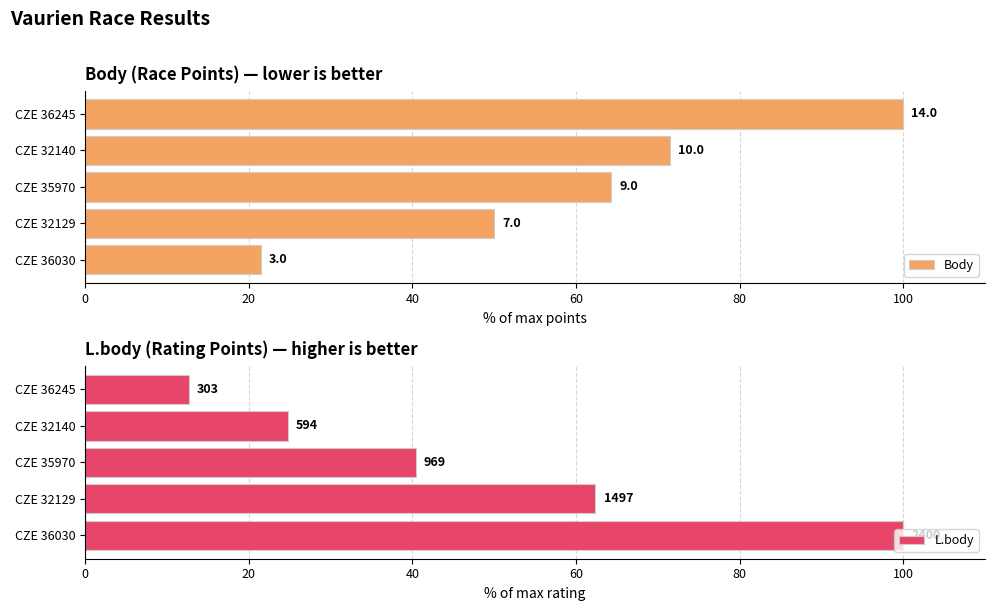

What is the spread (max minus min) of values at CZE 36245?

87.4